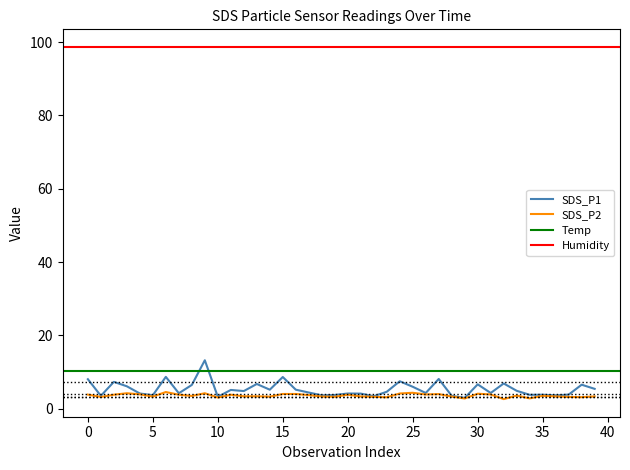

What is the label of the 28th point from the right?

12